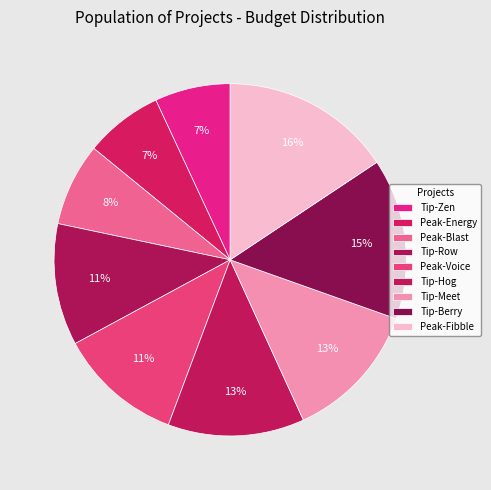

How many slices are in this pie chart?

9